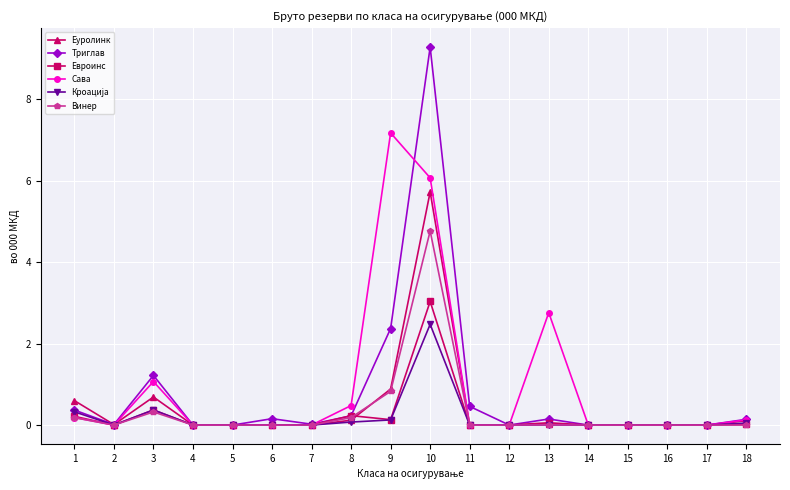

True or false: Евроинс has more than 0 points higher than both neighbors.

True